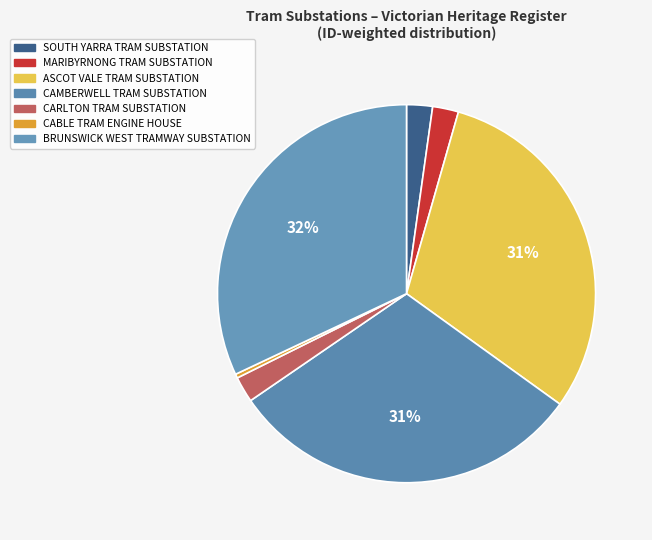

What is the ratio of the value at CAMBERWELL TRAM SUBSTATION to the value at MARIBYRNONG TRAM SUBSTATION?

13.8